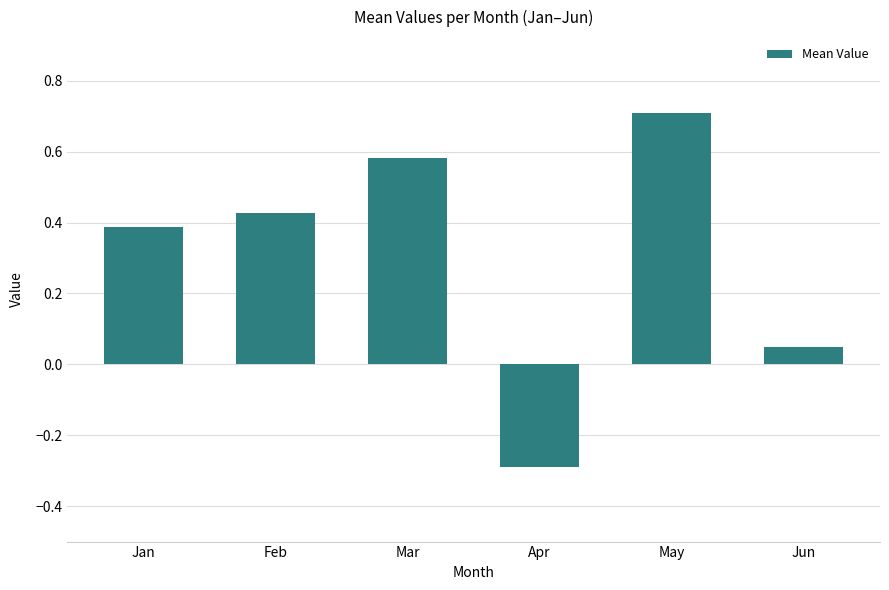

What is the approximate value at May?

0.7